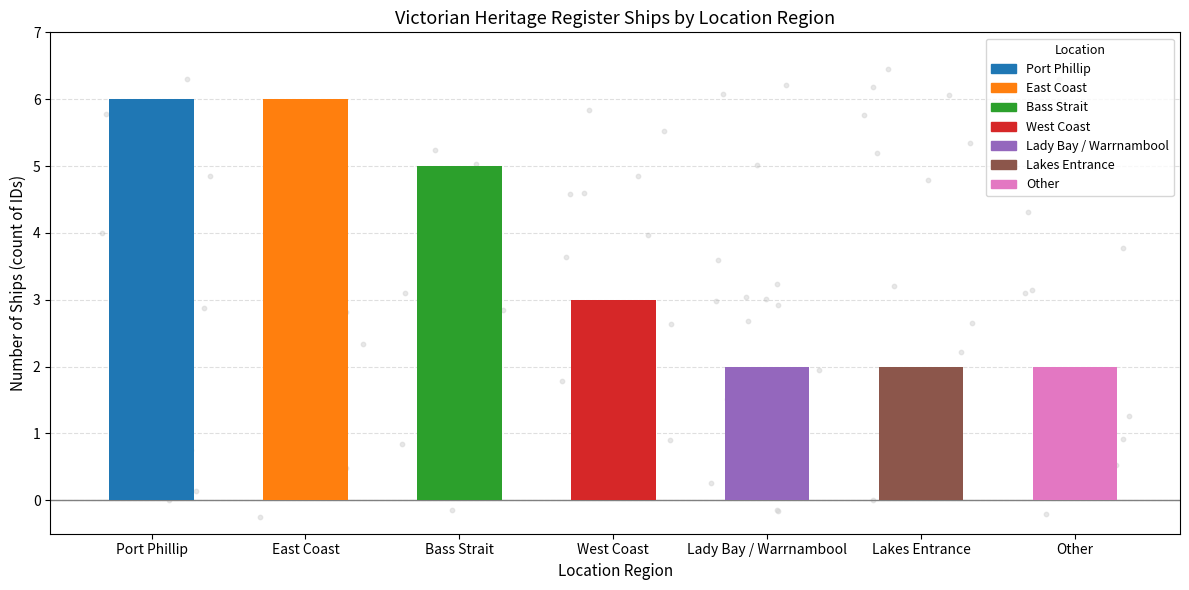

Between West Coast and Lakes Entrance, which is larger?

West Coast